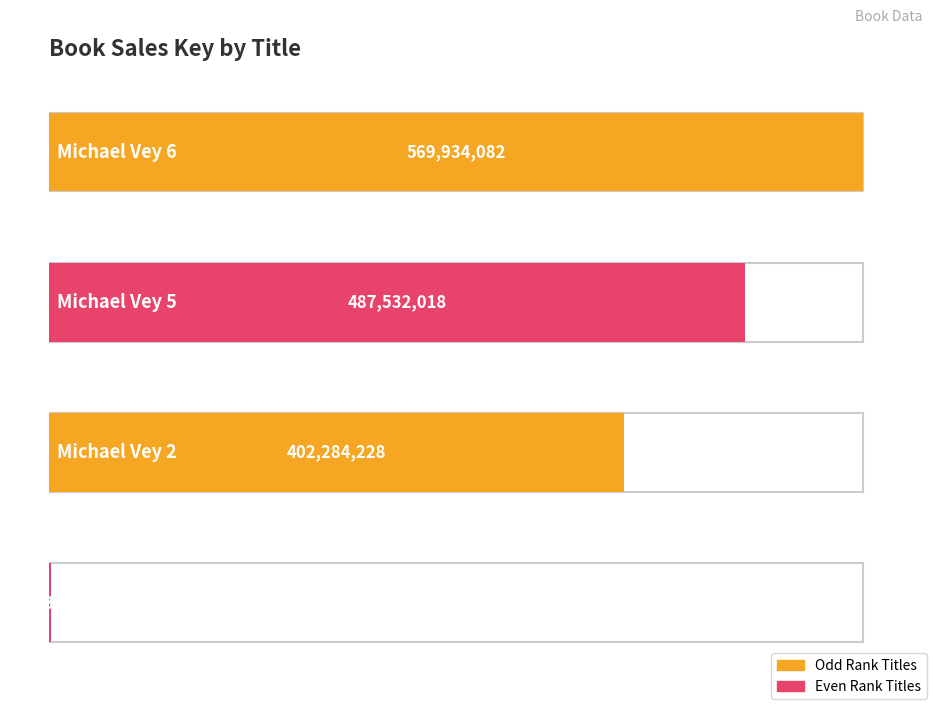

The value at Christmas Candle is 1293950. True or false?

True